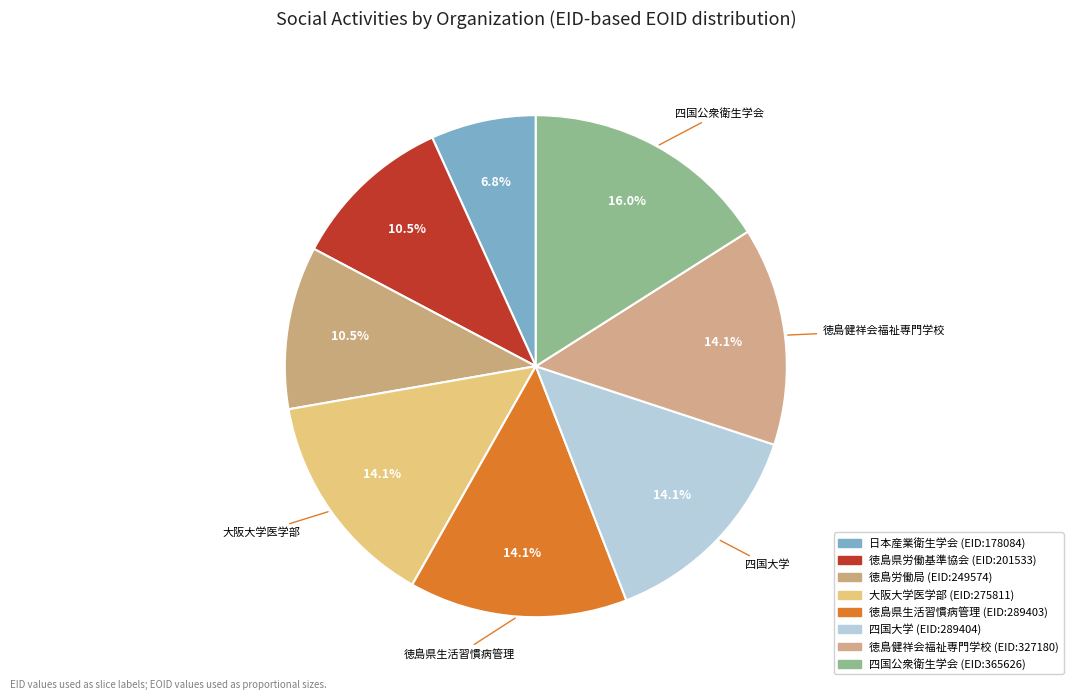

How many segments does this pie chart have?

8